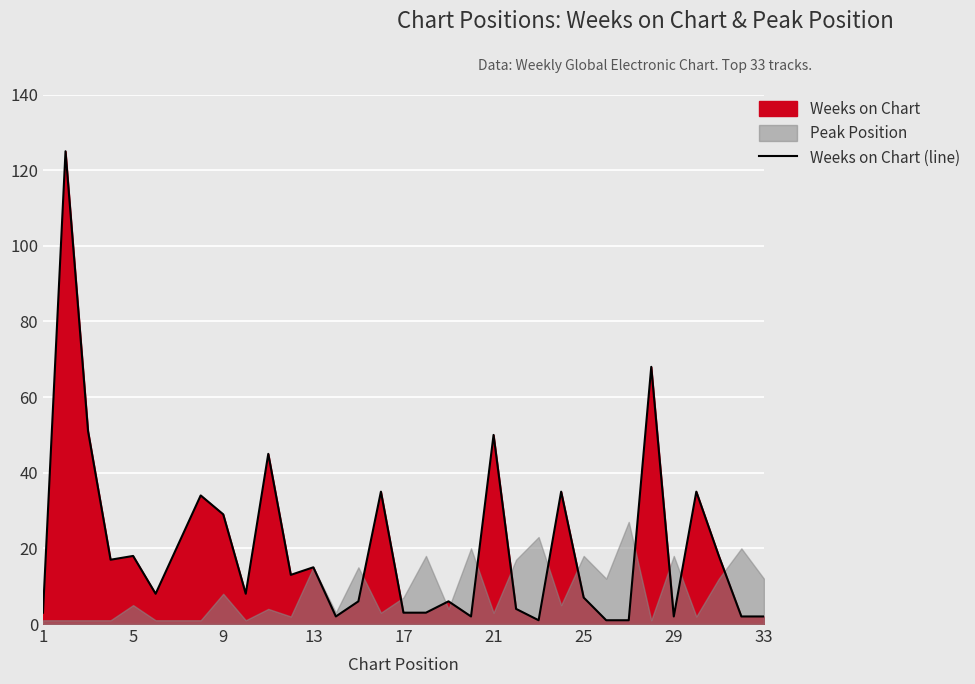

True or false: Weeks on Chart (line) has a value of 29 at 9.

True